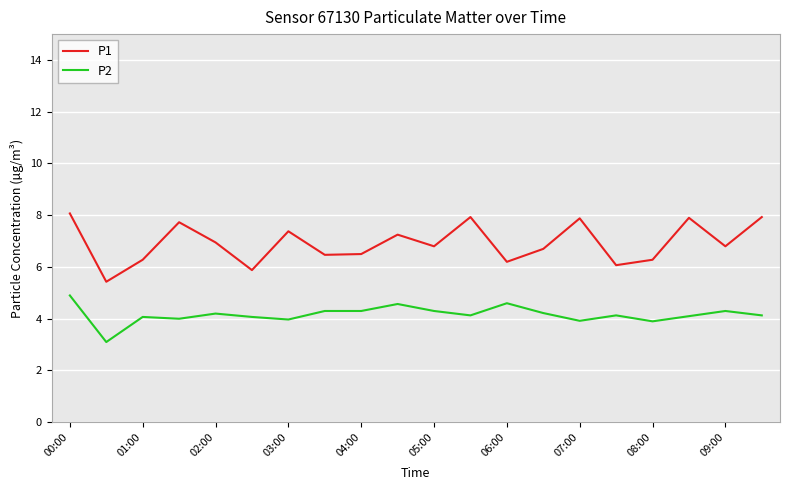

Which series has the widest spread of values?

P1